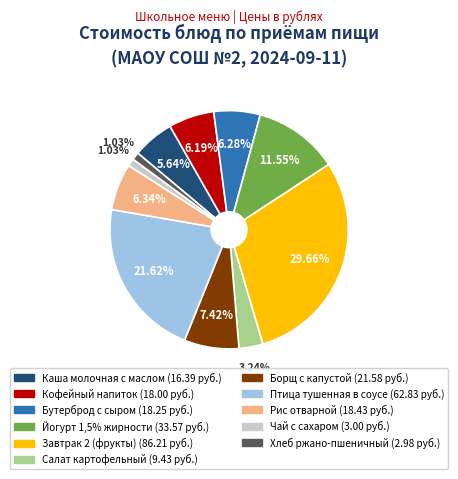

To the nearest percent, what portion does Борщ с капустой represent?

7%